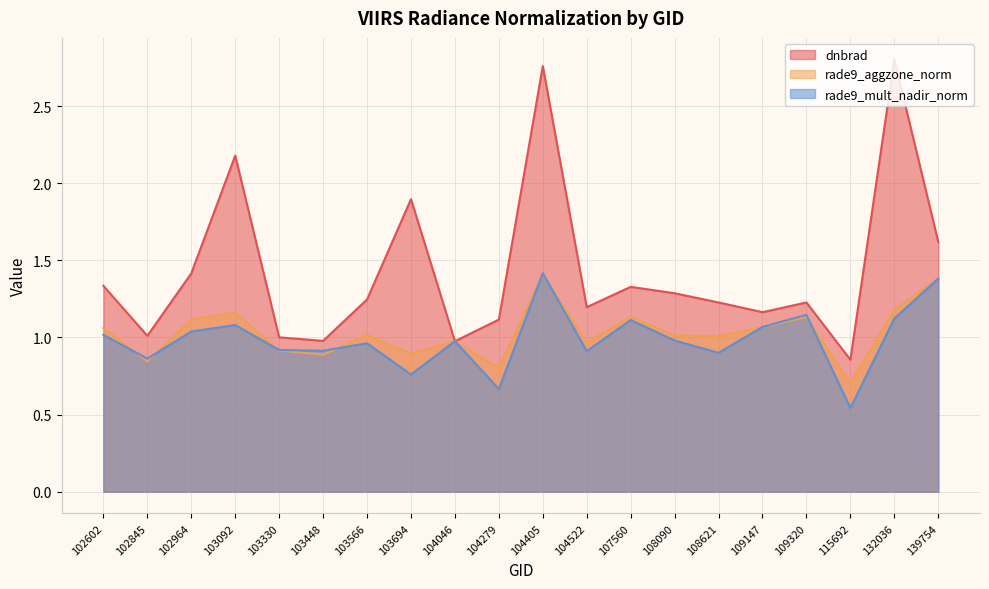

Where is the first local maximum for dnbrad?

103092